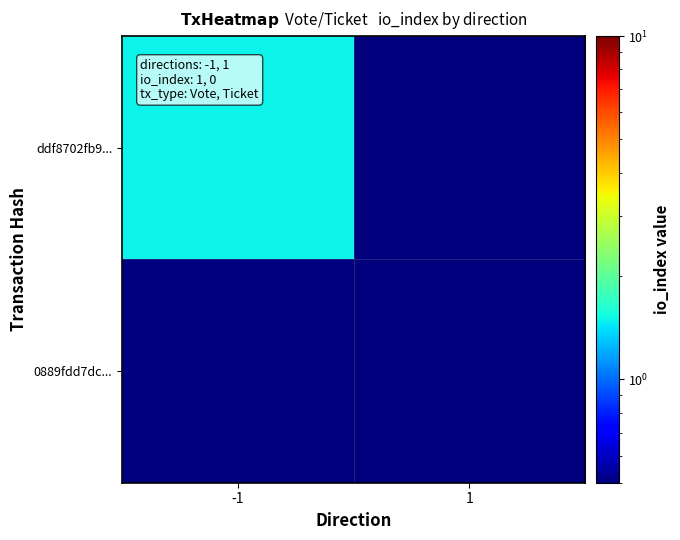

Which series has the largest range (max minus min)?

ddf8702fb9...